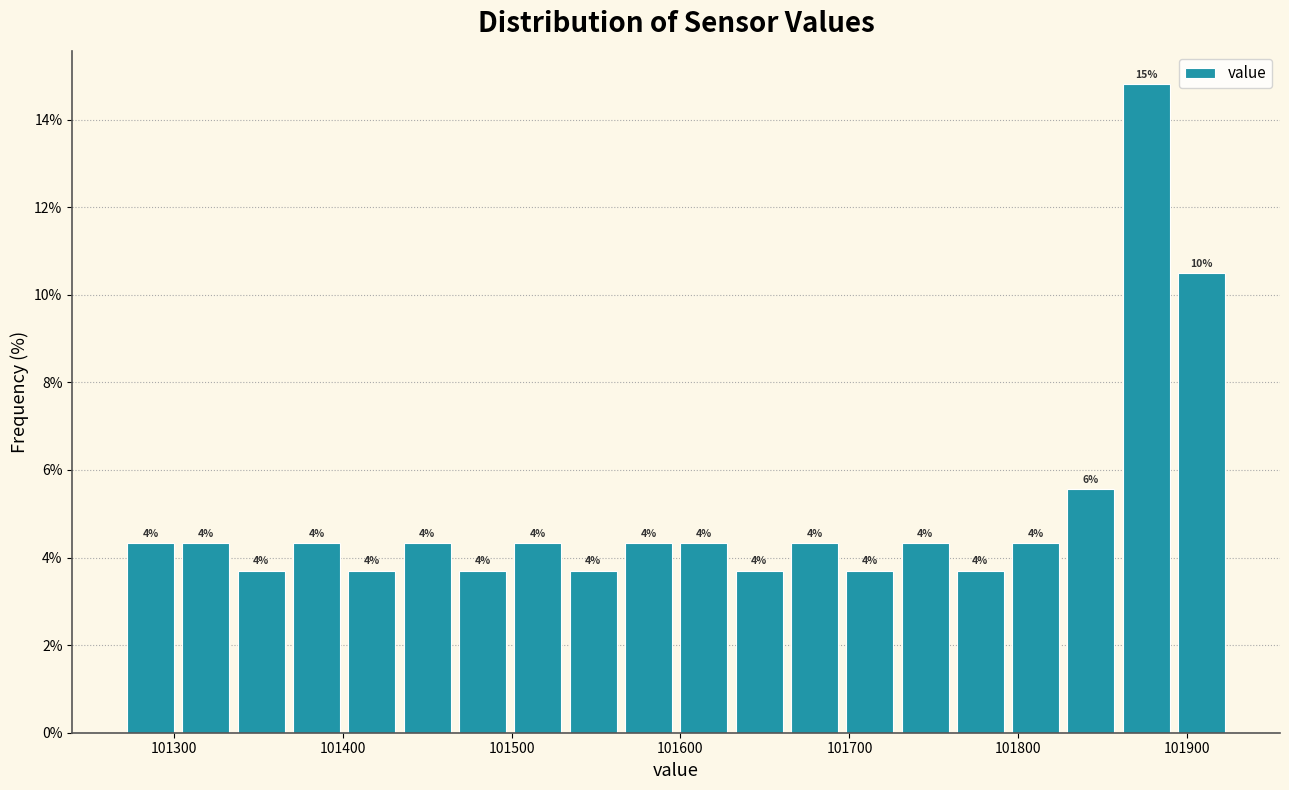

Around what value on the x-axis is the tallest bar? Give the approximate position of its centre, as read against the axis.

101880